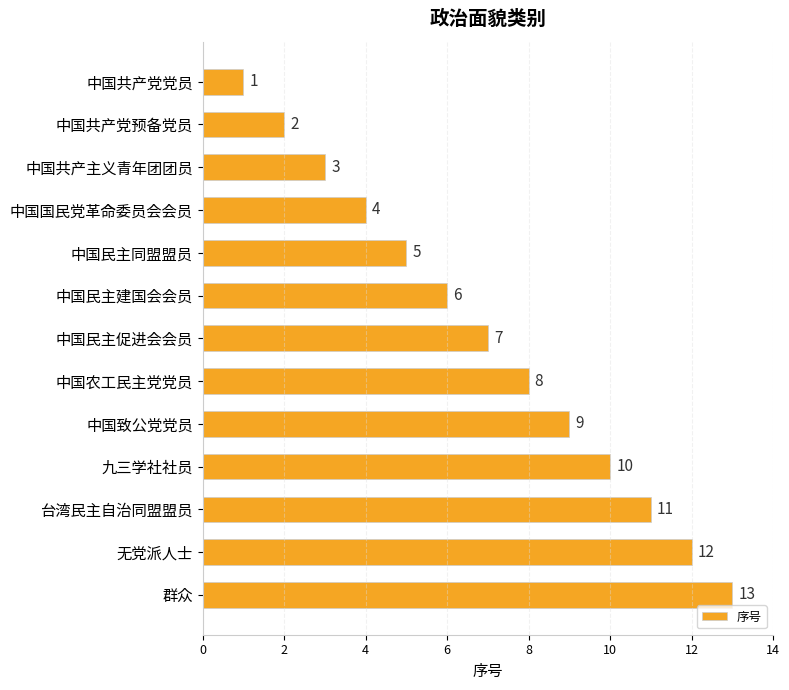

What is the ratio of the value at 中国民主建国会会员 to the value at 中国民主促进会会员?

0.9